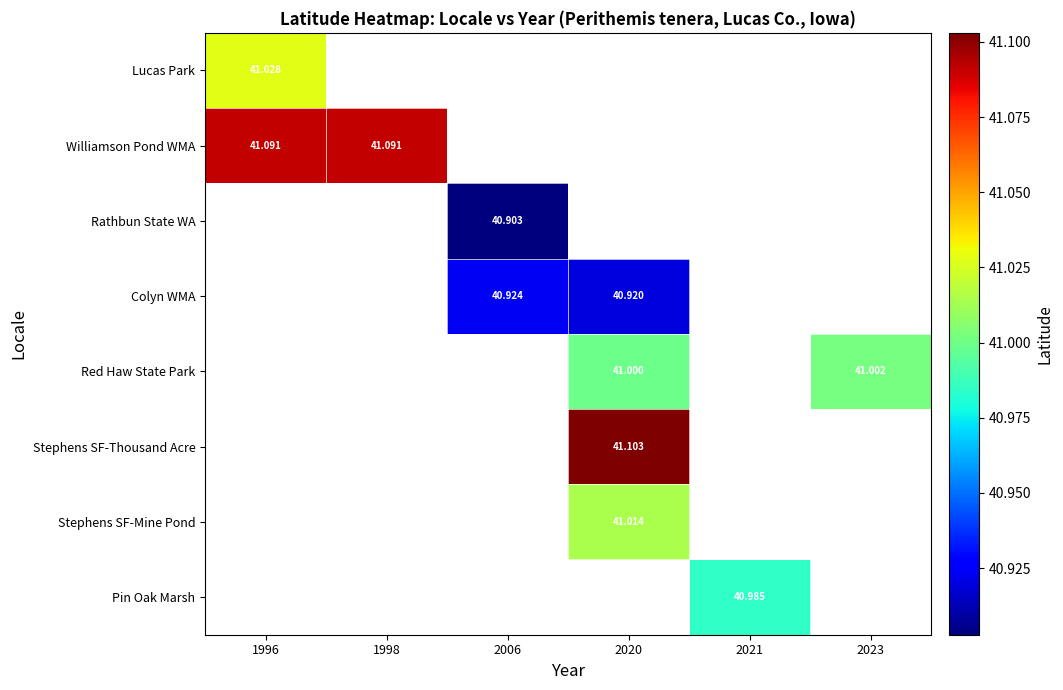

At which category does the chart reach its minimum across all series?

2006